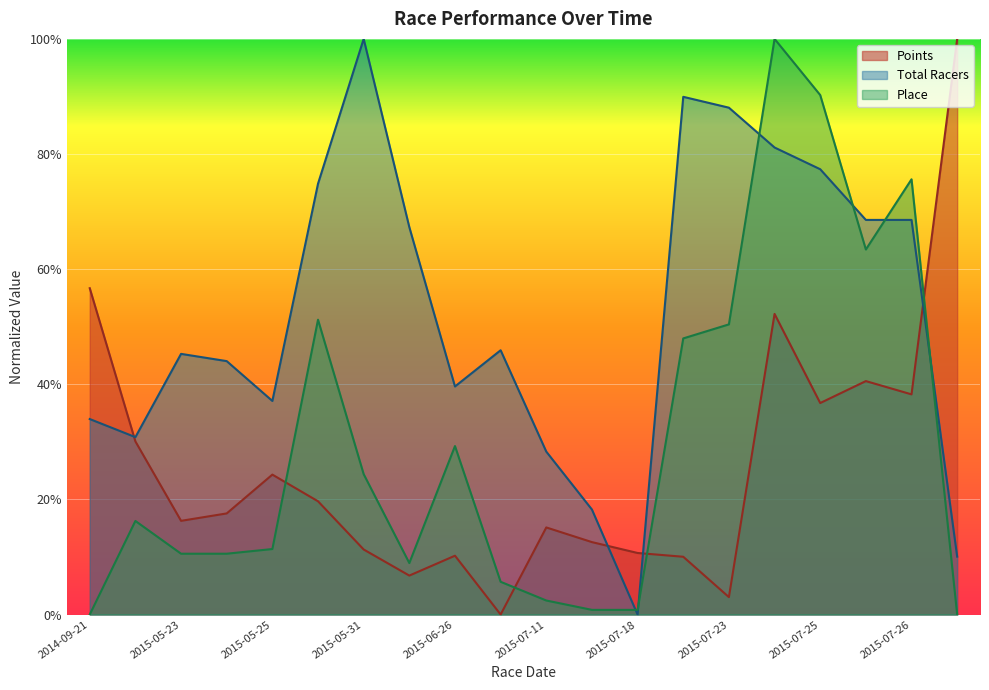

Which series has the largest total across all categories?

Total Racers